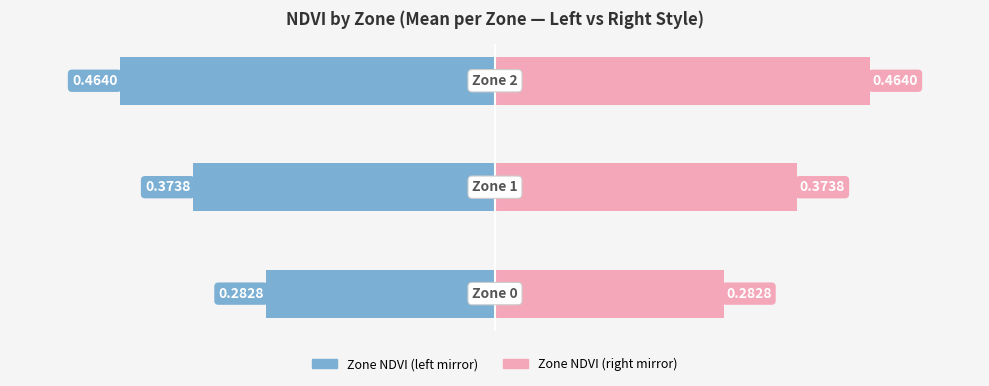

What is the spread (max minus min) of values at 0?

0.6